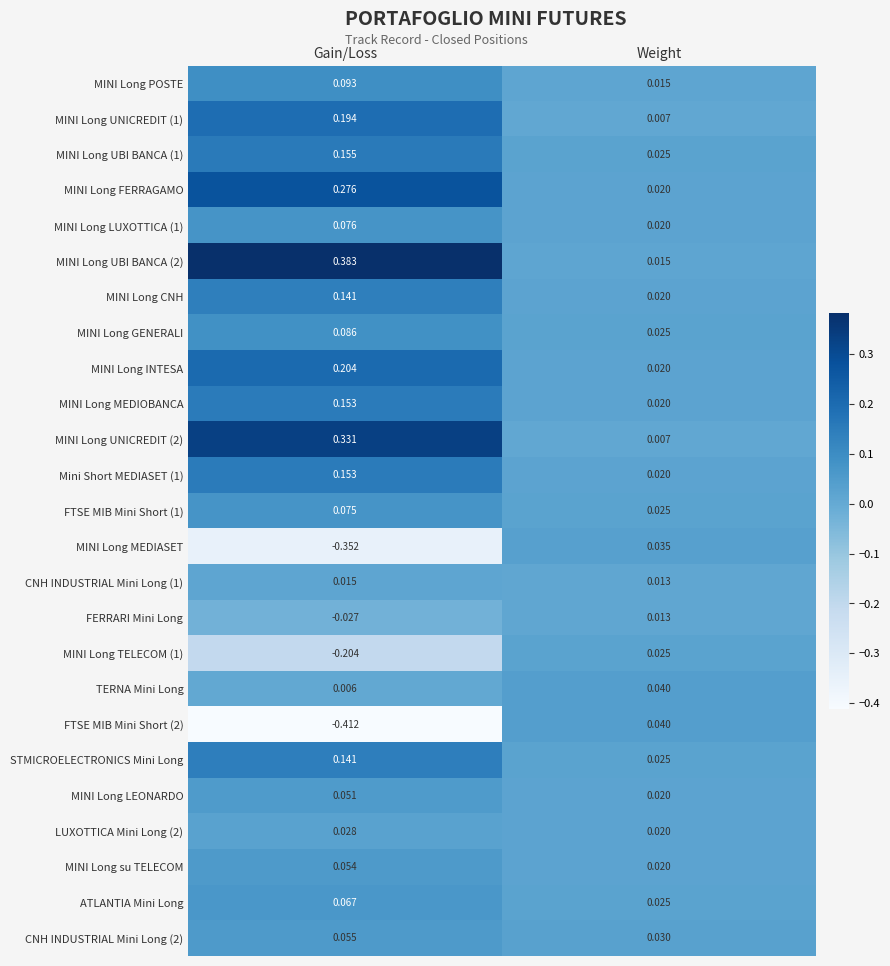

At which category is the sum across all series the highest?

Gain/Loss